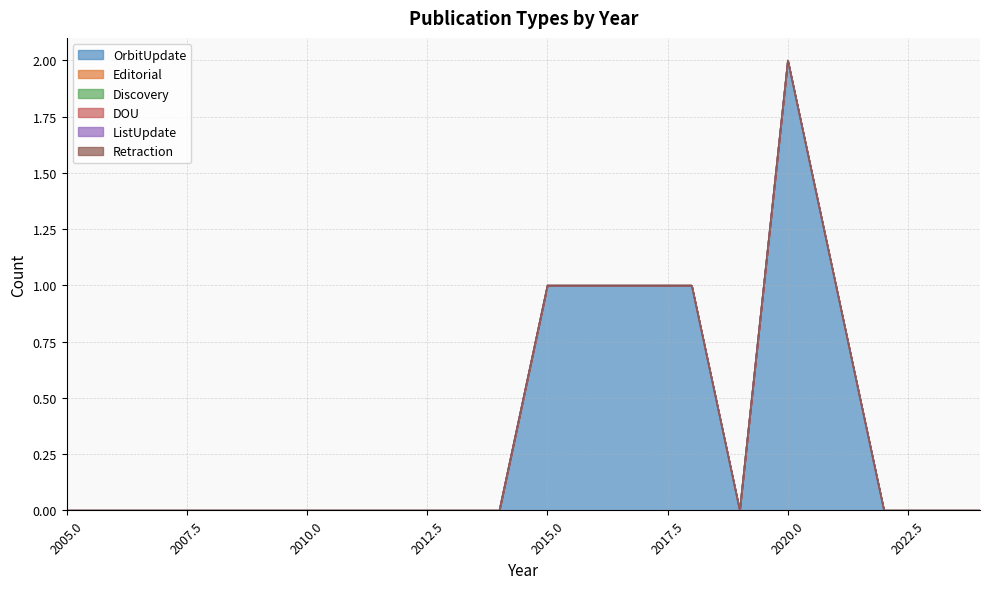

True or false: Editorial and ListUpdate intersect in this chart.

False